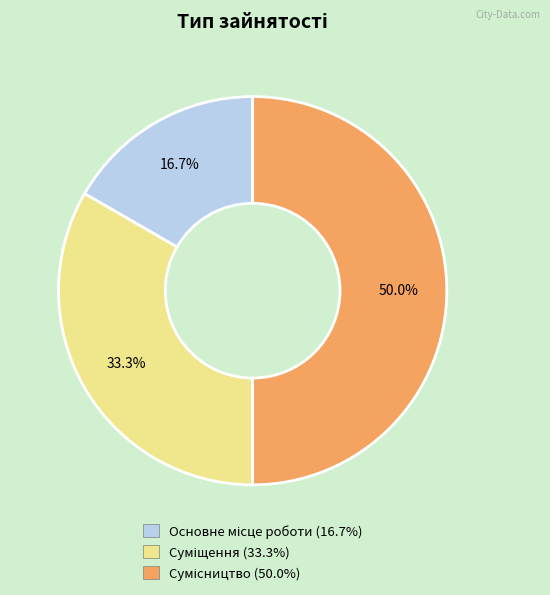

Rank the categories by value from highest to lowest.

Сумісництво, Суміщення, Основне місце роботи